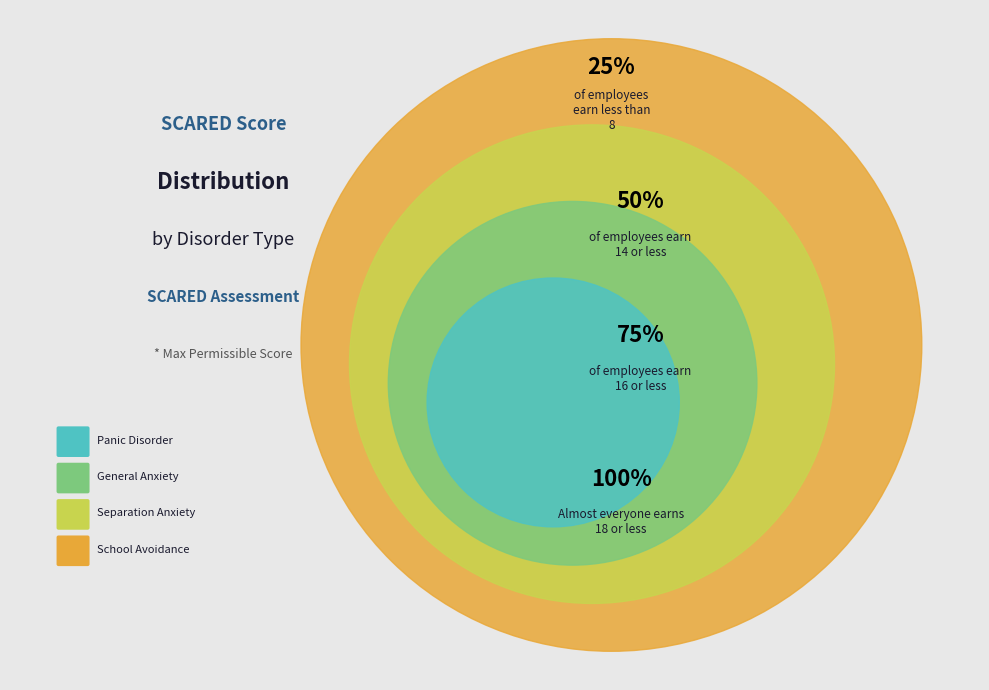

Which category has the smallest portion of the pie?

School Avoidance